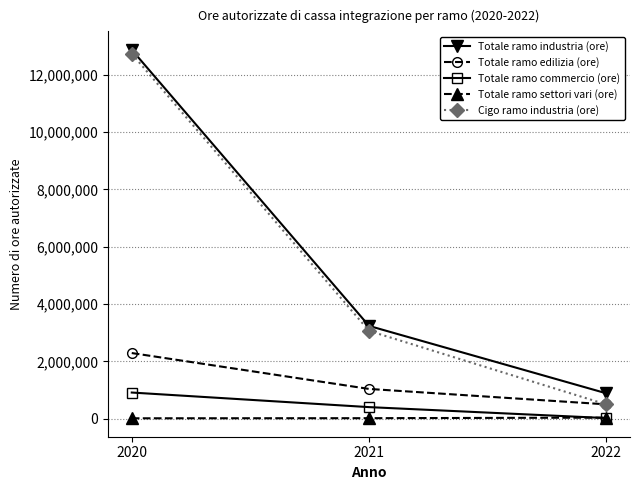

What is the difference between the maximum and minimum values in the Totale ramo edilizia (ore) series?

1788930